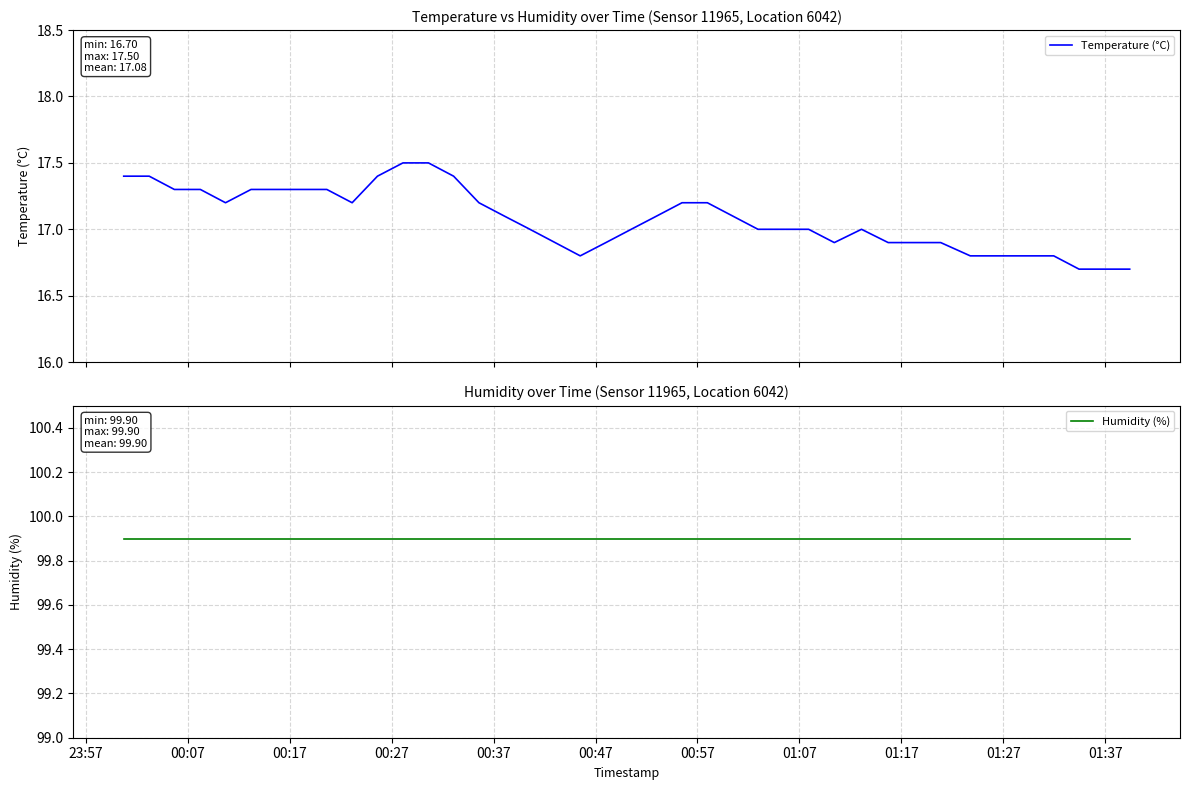

How many data points in Temperature (°C) are above 17?

20